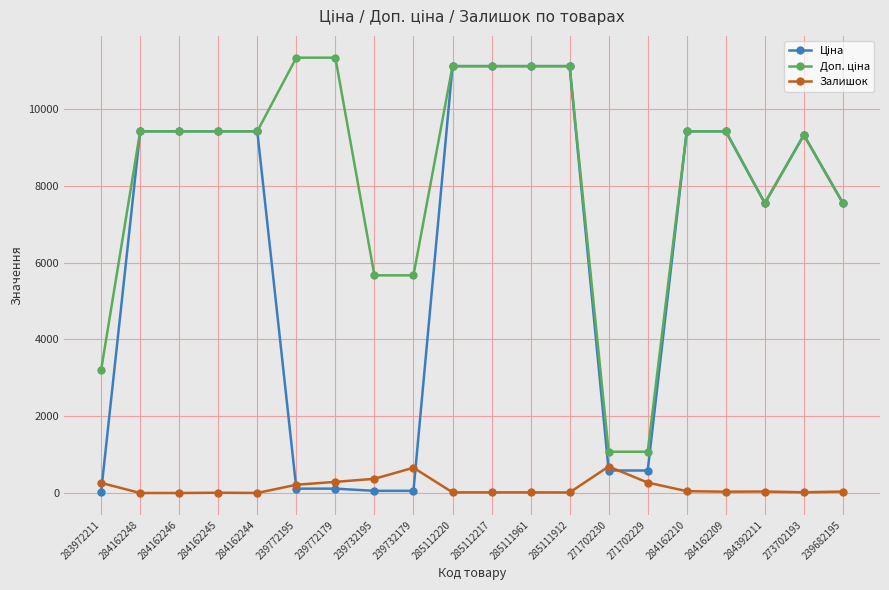

What is the greatest value displayed?

11334.0